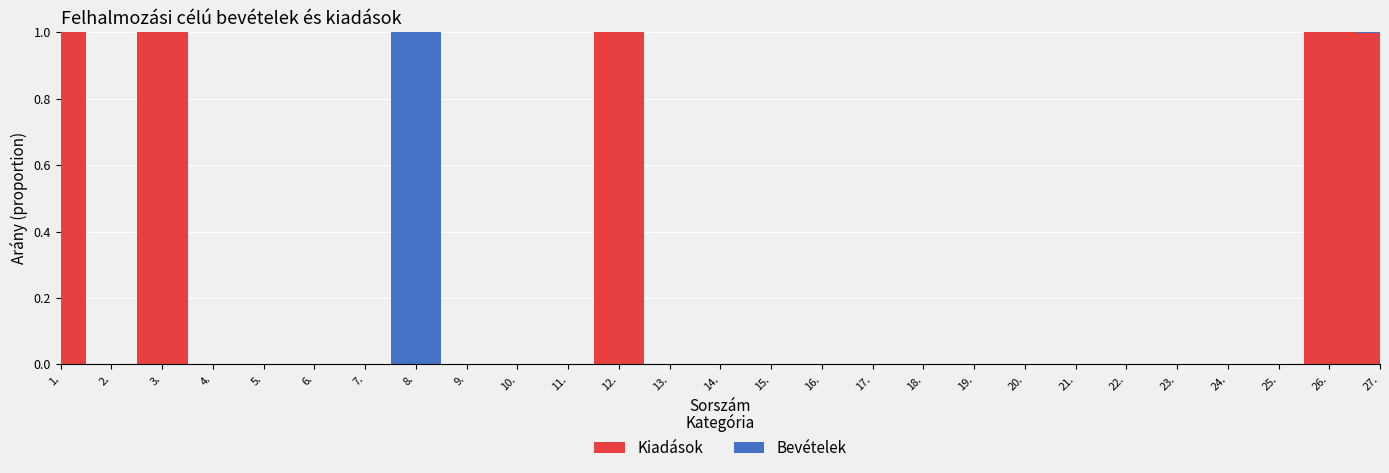

Reading left to right, what are all the values shown in this chart?

Bevételek (eredeti): 0	0	0	0	0	0	0	474500	0	0	0	0	0	0	0	0	0	0	0	0	0	0	0	0	0	0	474500
Kiadások (eredeti): 216240000	0	4003000	0	0	0	0	0	0	0	0	220243000	0	0	0	0	0	0	0	0	0	0	0	0	0	220243000	220641000